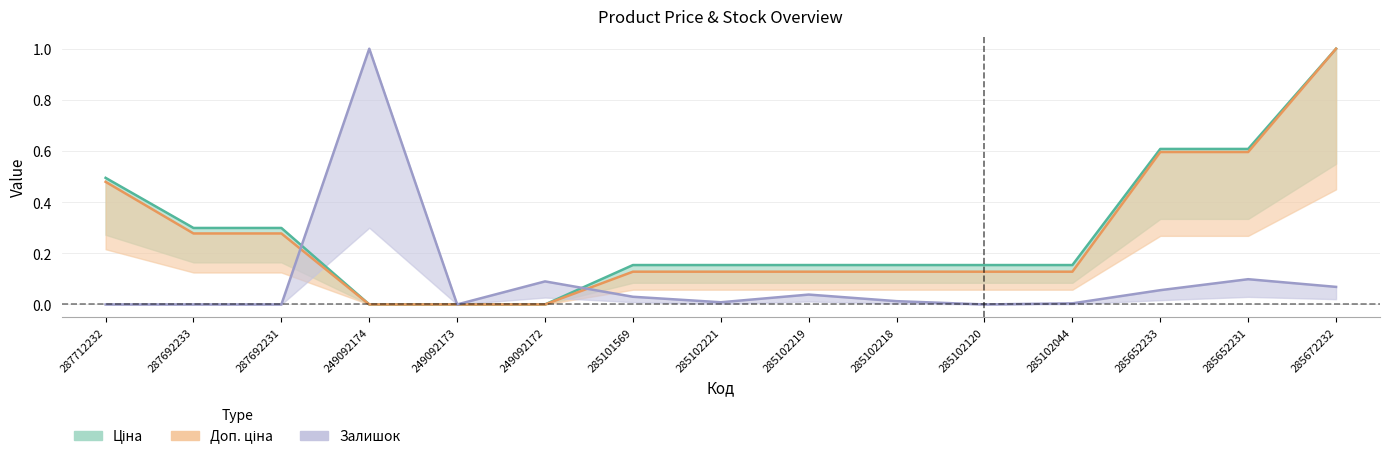

What is the difference between the second highest and minimum values in the Доп. ціна series?

0.6